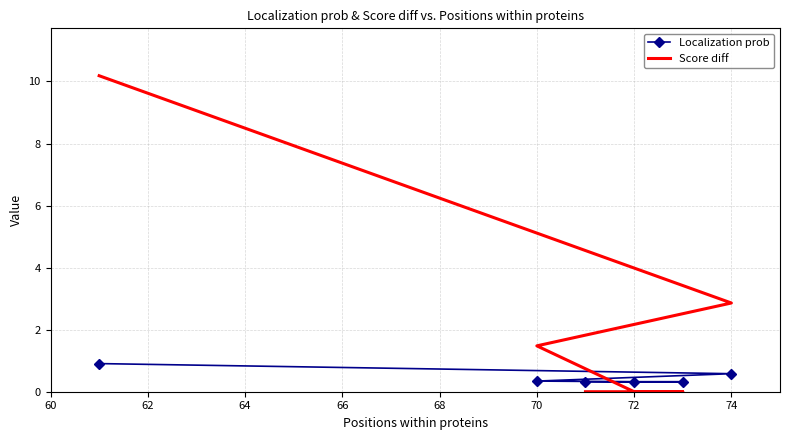

What is the total value across all series at 74?

3.4